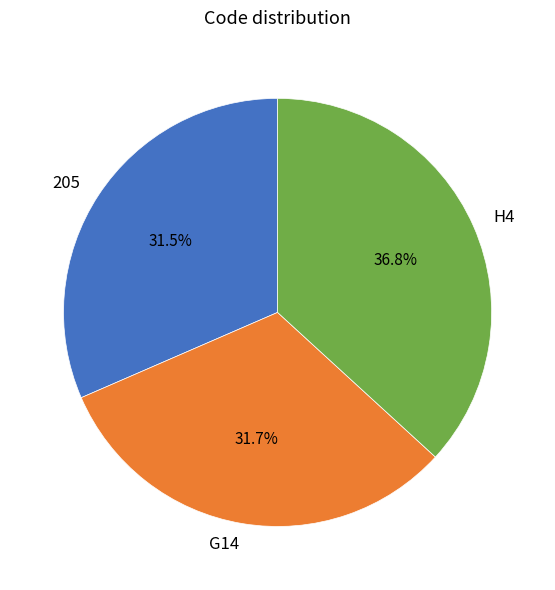

Count the number of slices in the pie.

3